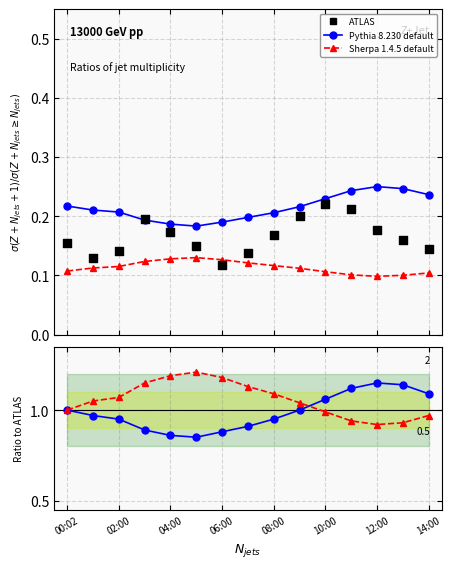

At which category is the sum across all series the highest?

11